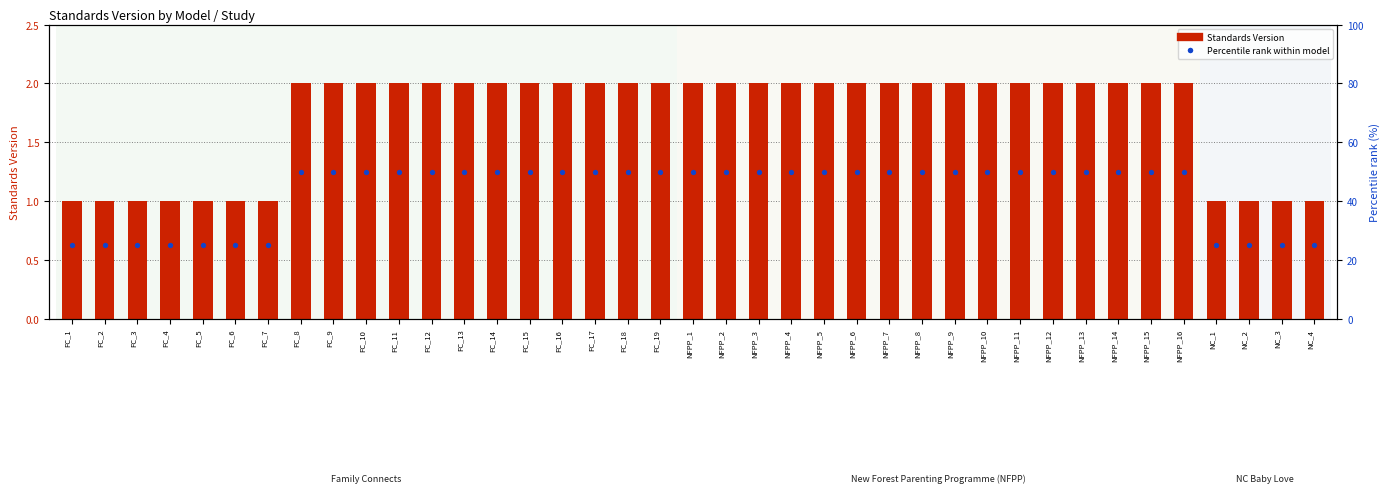

Which series reaches the maximum Y coordinate?

Percentile rank within model